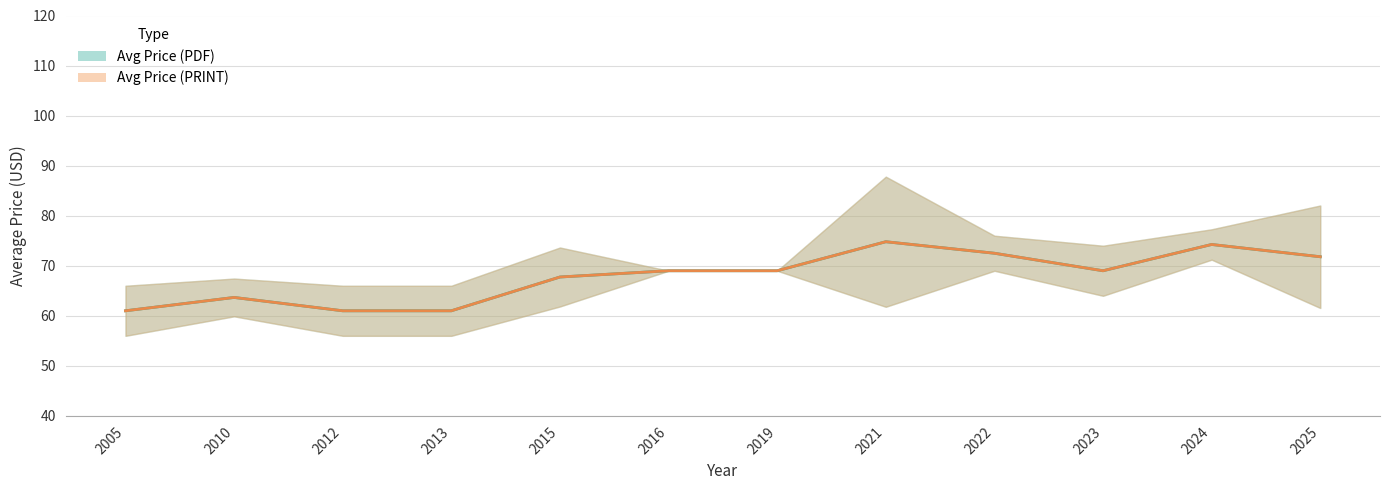

At 2016, list the series in order from largest to smallest.

Avg Price (PDF), Avg Price (PRINT)